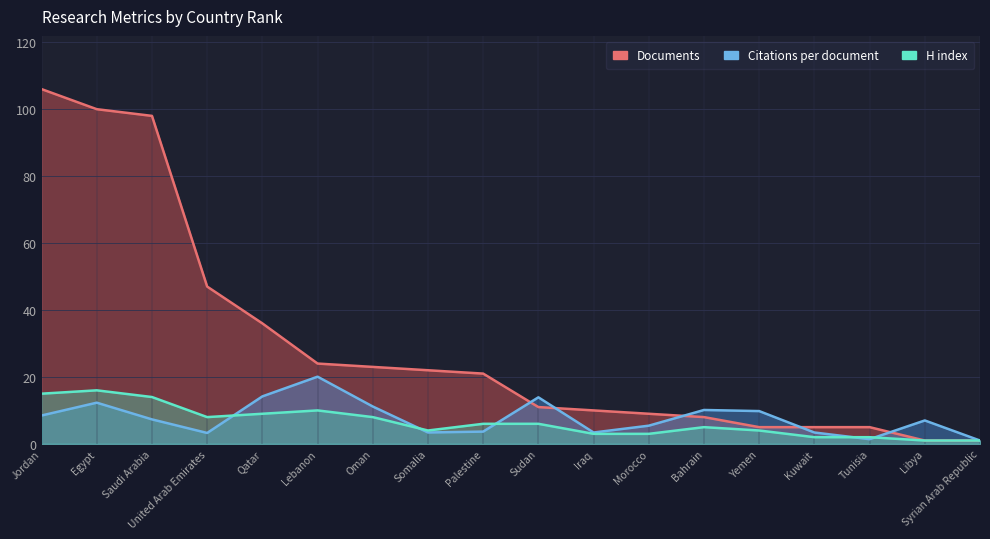

Which series has the largest total across all categories?

Documents